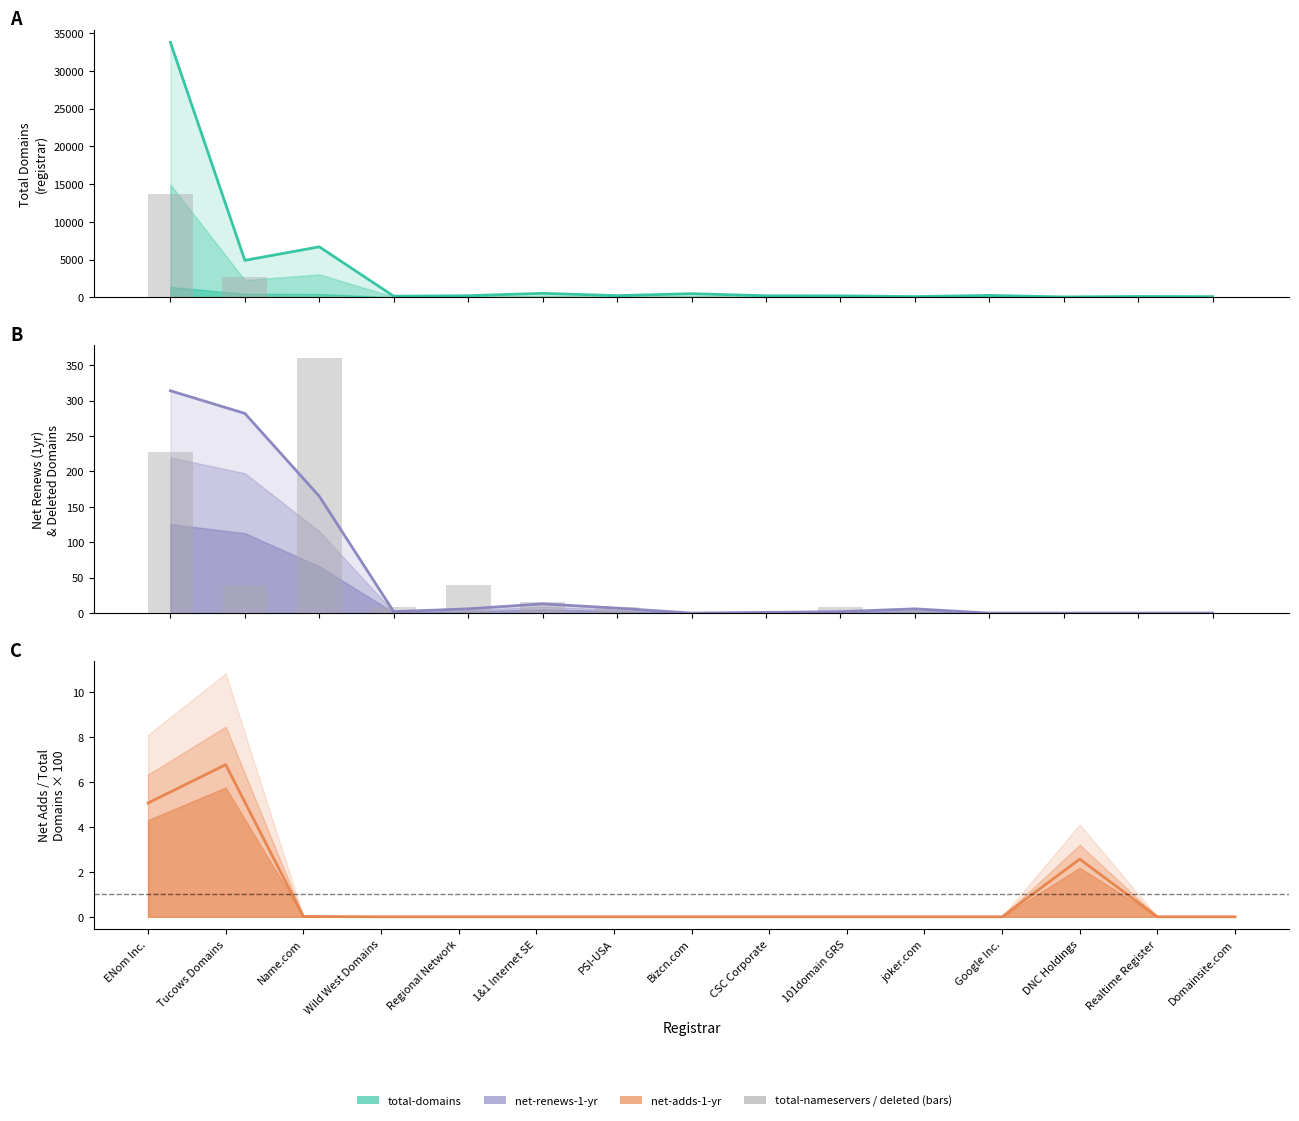

What is the label of the 1st bar from the left?

ENom Inc.